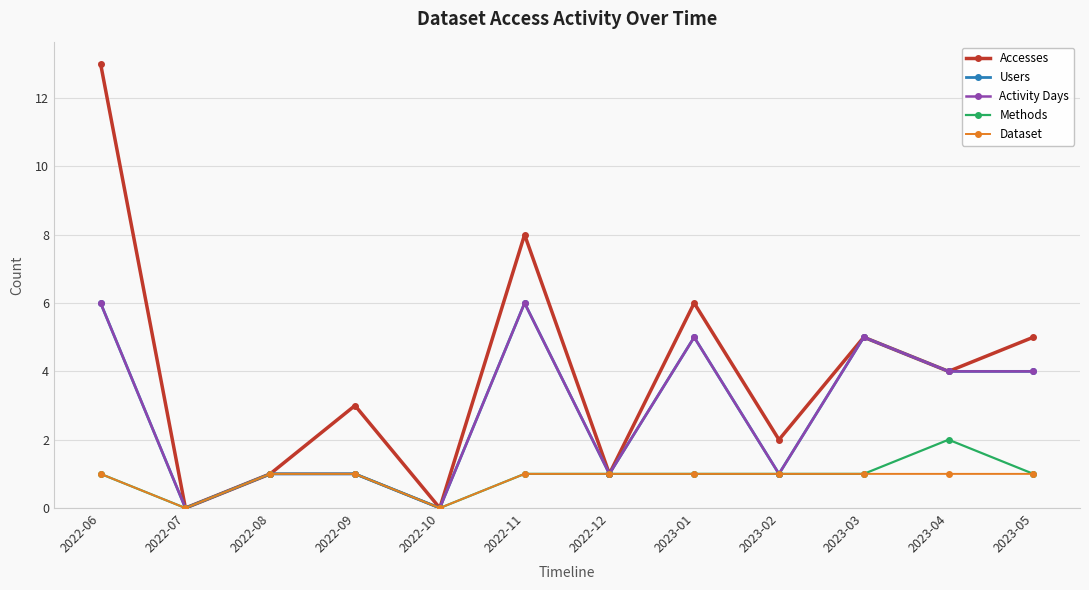

True or false: Accesses and Dataset intersect in this chart.

False